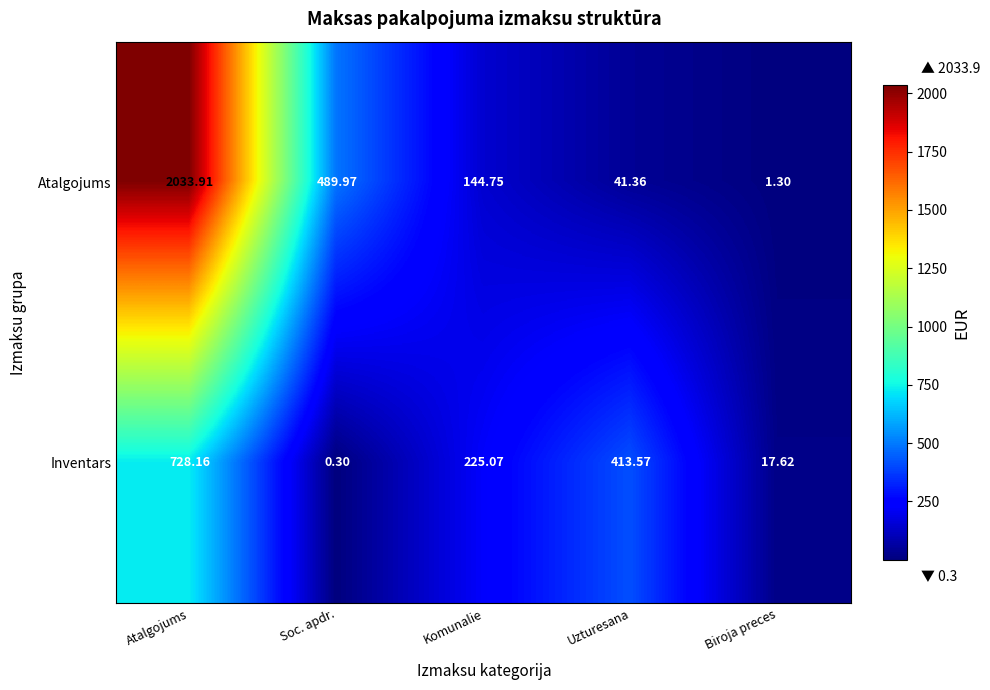

Where does the Atalgojums series first go above 144?

Atalgojums